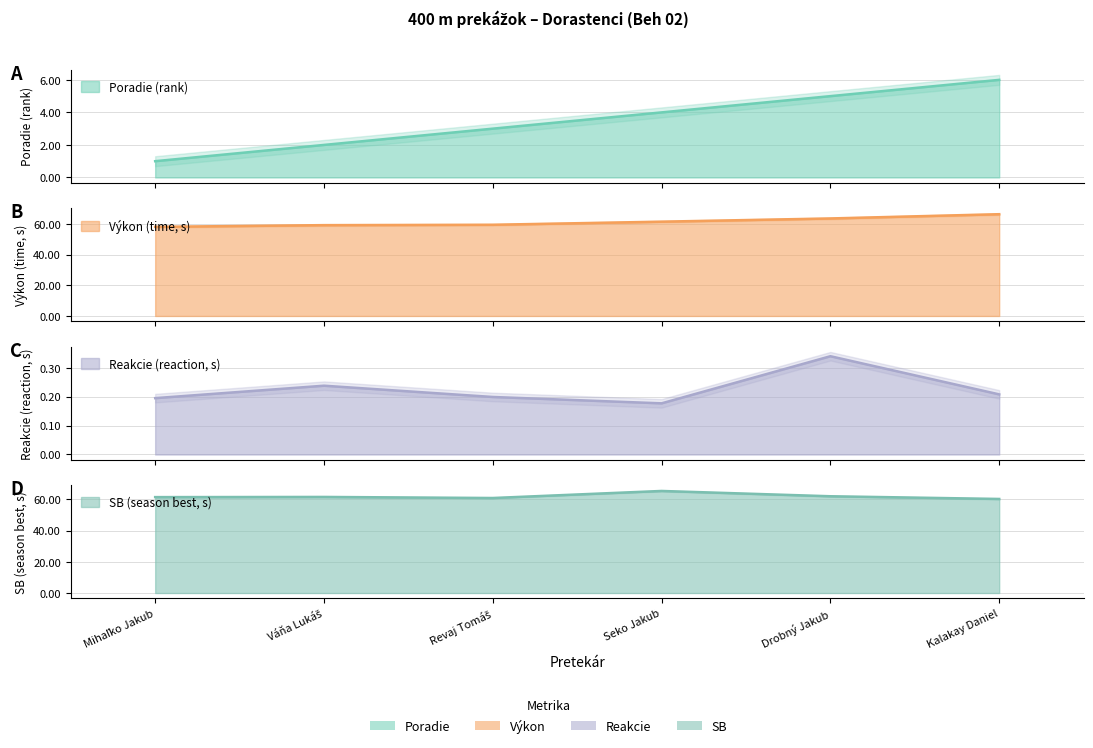

True or false: SB and Reakcie intersect in this chart.

False